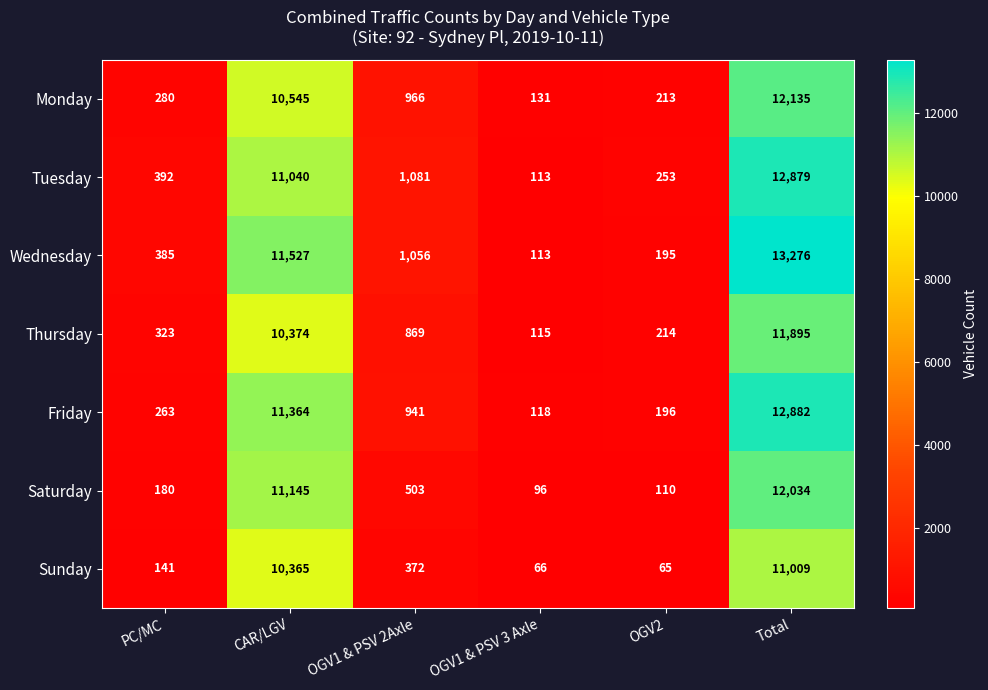

Is it true that Saturday equals 290 at PC/MC?

False